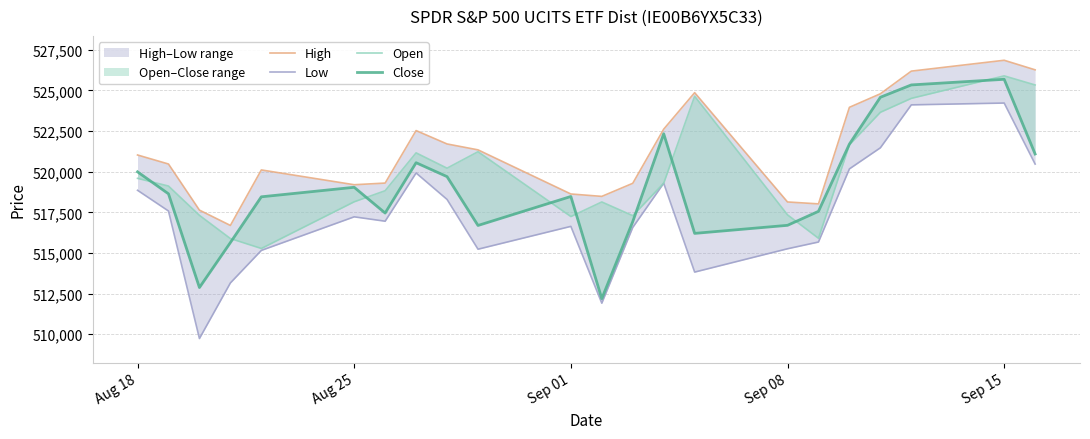

What are all the series names shown in the legend?

High, Low, Open, Close